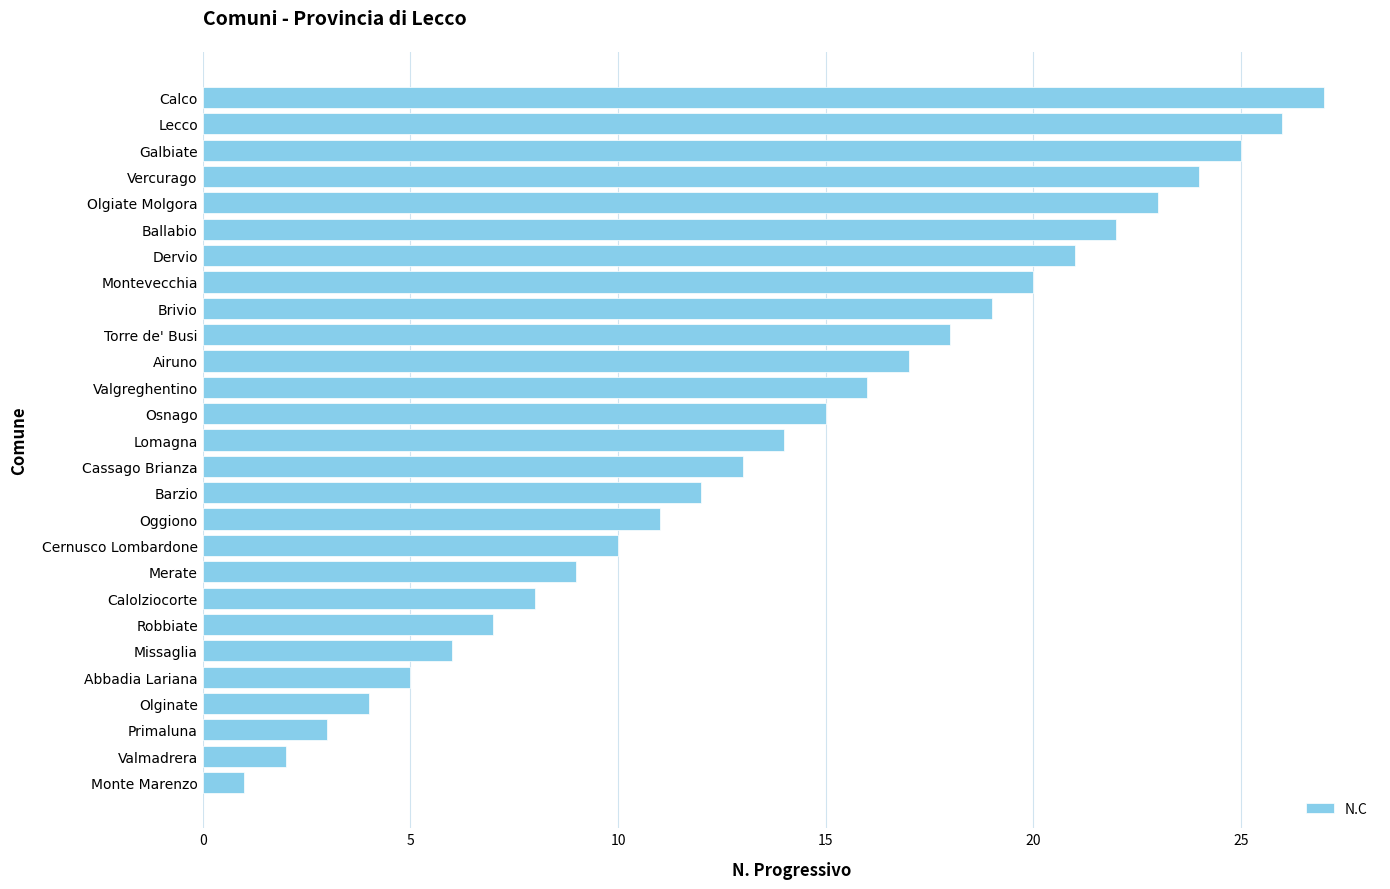

What is the difference between the maximum and minimum values?

26